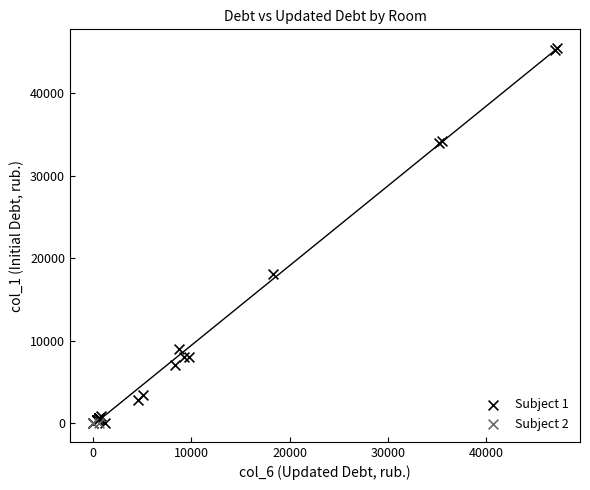

Which series contains the highest Y value?

Subject 1